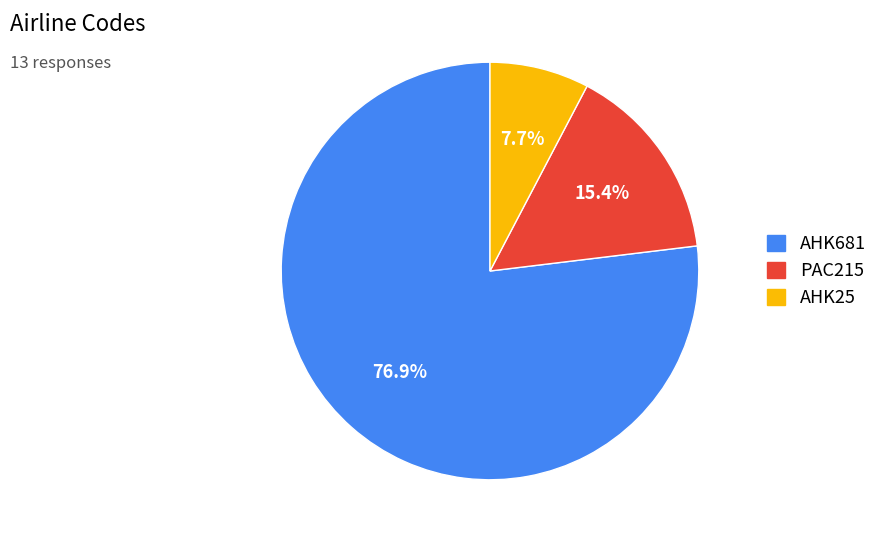

What percentage do AHK681 and PAC215 together represent?

92.3%